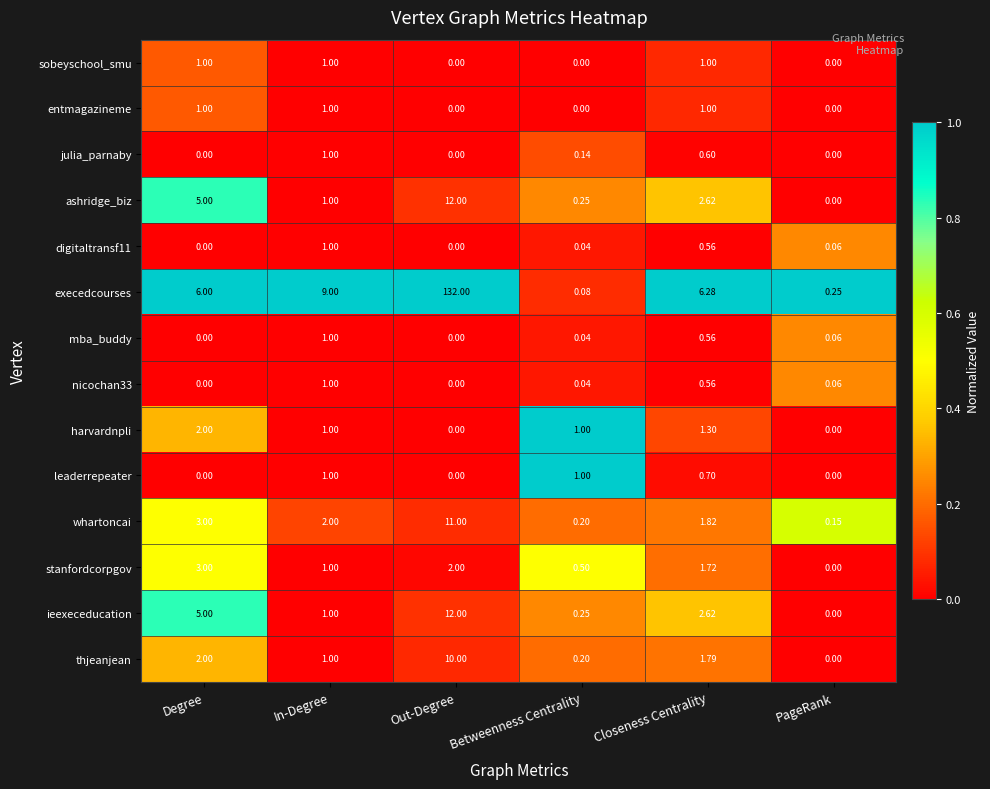

How many values in mba_buddy are above zero?

4